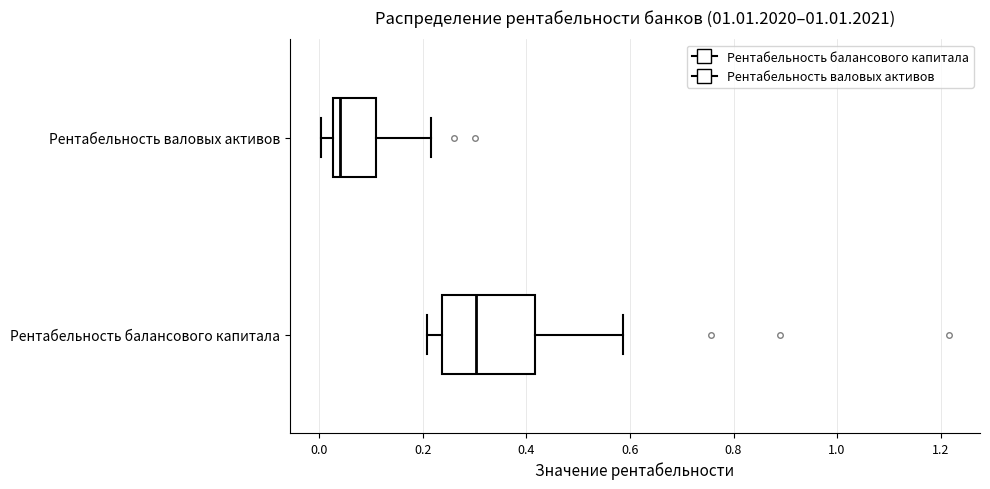

Comparing the boxes themselves (not the whiskers), which one is the widest?

Рентабельность балансового капитала